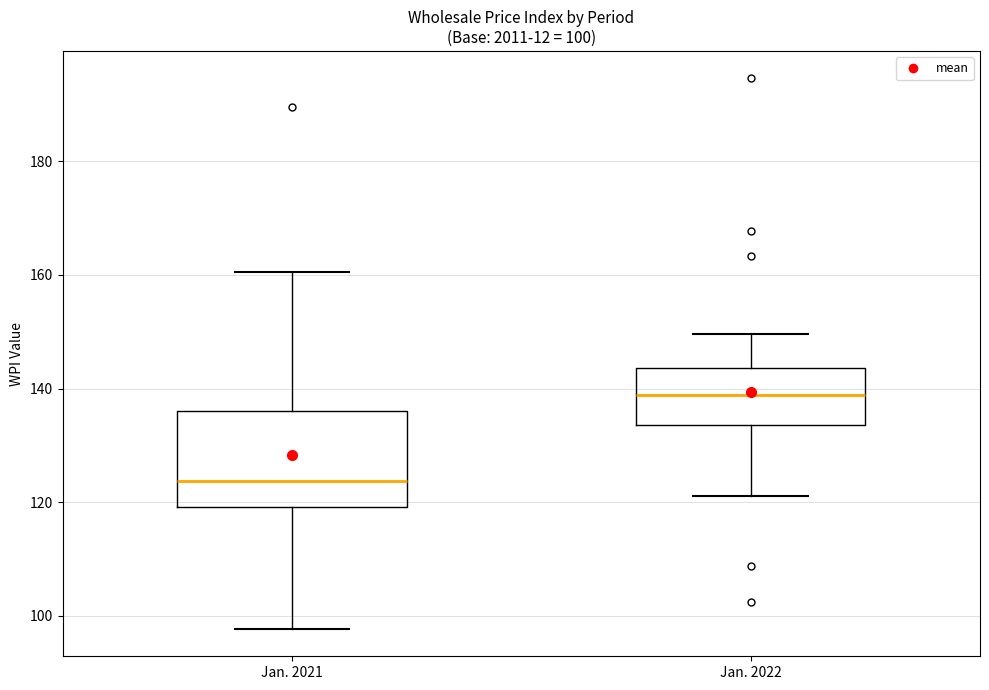

Which box's median line is the lowest?

Jan. 2021